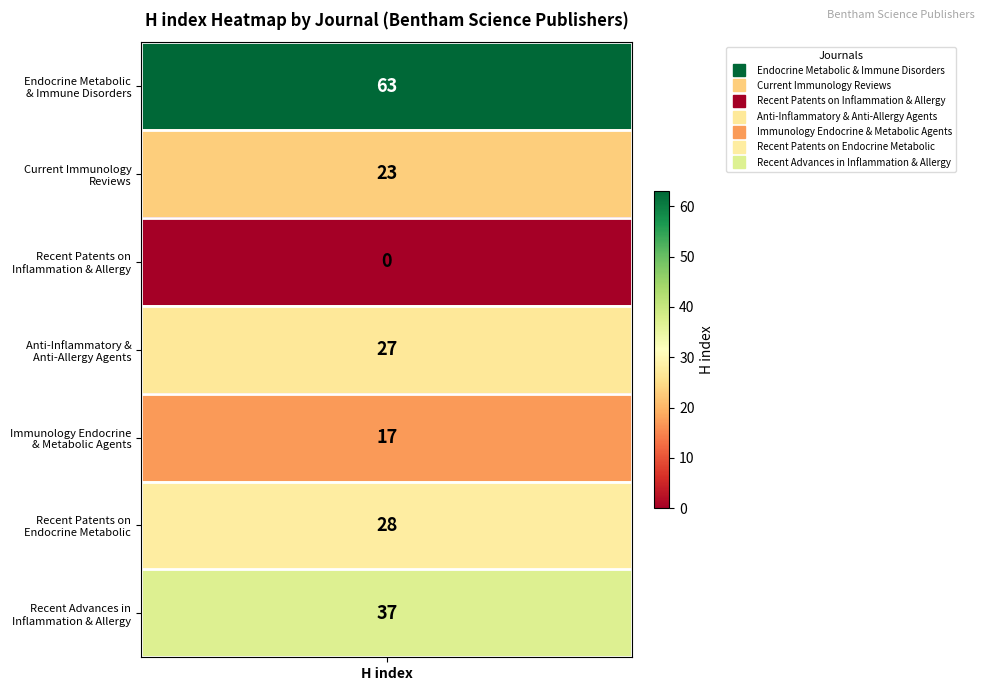

What is the sum of the values at 2 and 5?

28